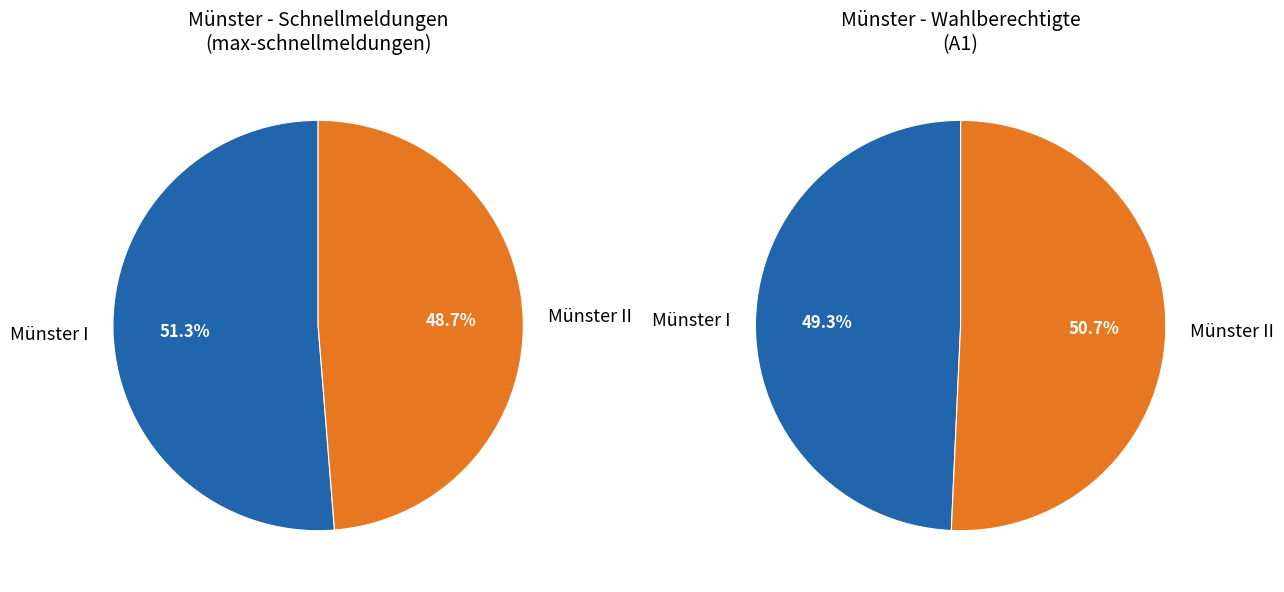

Rank the categories by value from lowest to highest.

Münster II, Münster I